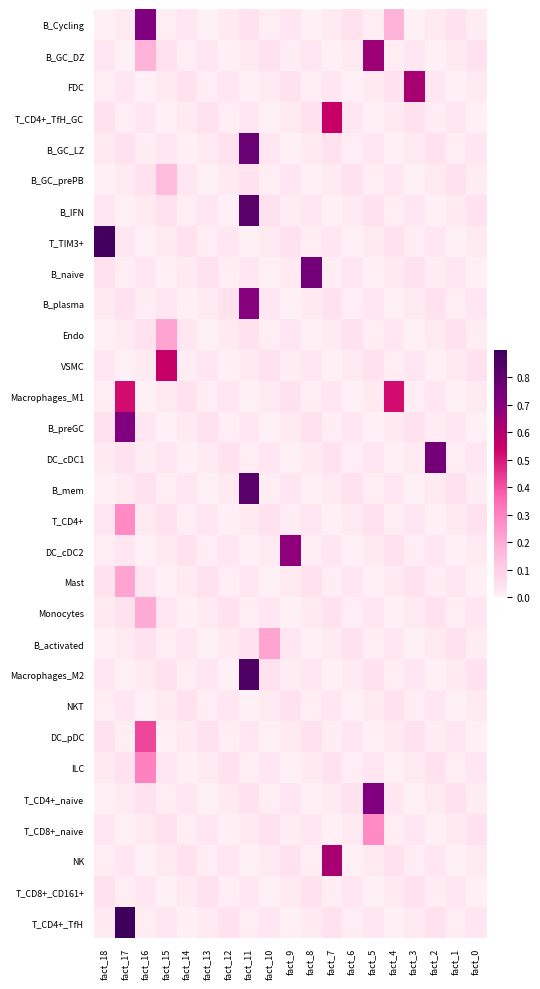

Rank the series at fact_17 from lowest to highest value.

B_GC_DZ, B_IFN, VSMC, Macrophages_M2, T_CD8+_naive, T_CD4+_TfH_GC, B_naive, DC_pDC, T_CD8+_CD161+, B_Cycling, B_GC_prePB, Endo, B_mem, B_activated, T_CD4+_naive, FDC, T_TIM3+, DC_cDC2, NKT, NK, B_GC_LZ, B_plasma, DC_cDC1, Monocytes, ILC, Mast, T_CD4+, Macrophages_M1, B_preGC, T_CD4+_TfH